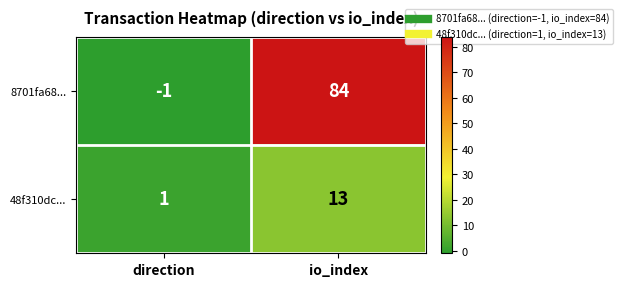

Which series has the widest spread of values?

8701fa68...